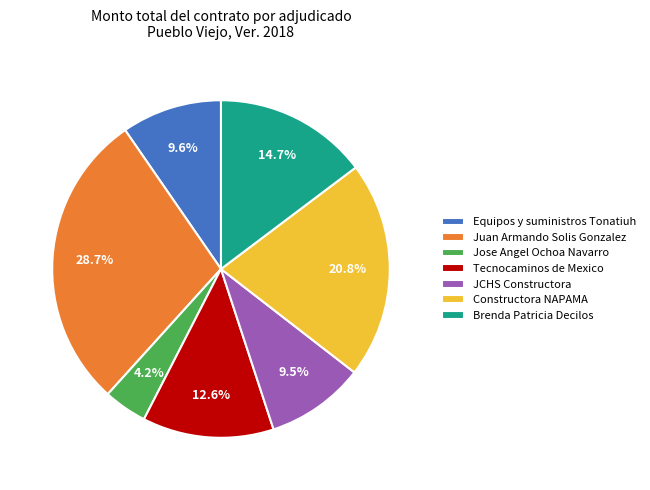

Is there any slice that represents more than half of the pie?

No